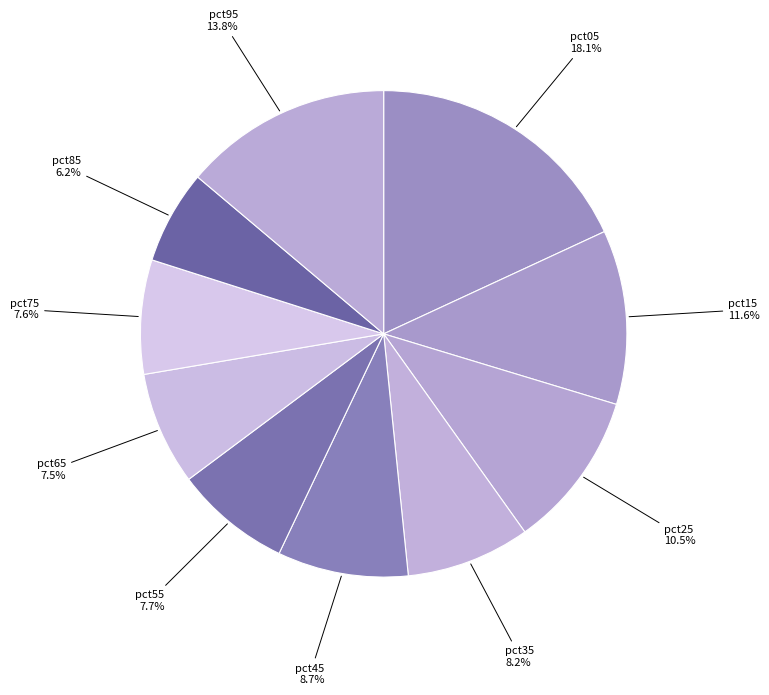

How many segments does this pie chart have?

10